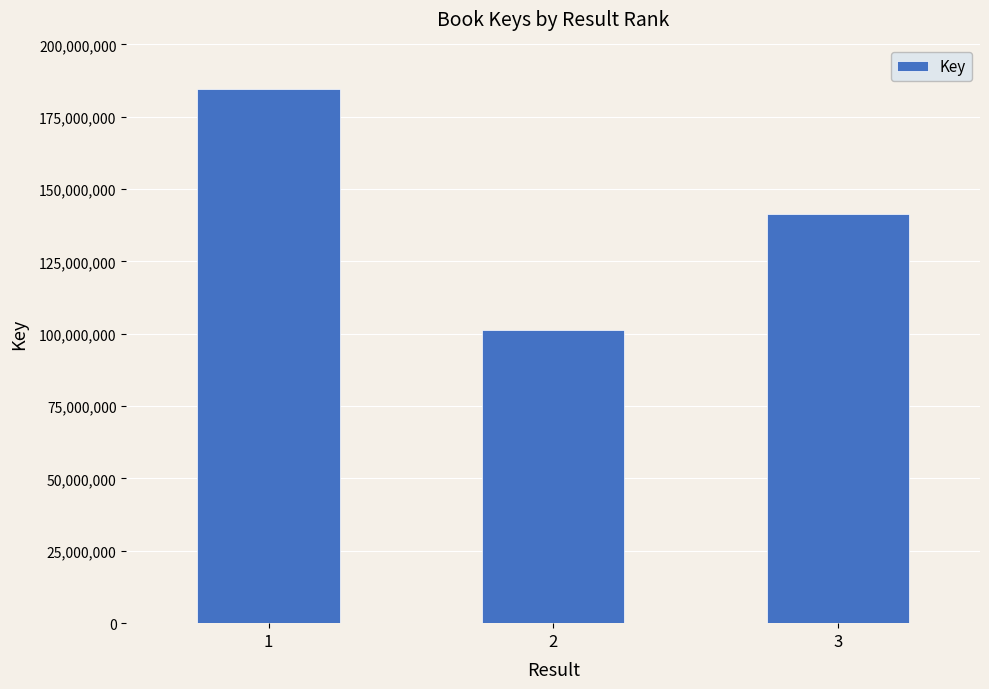

What is the smallest value displayed?

101162742